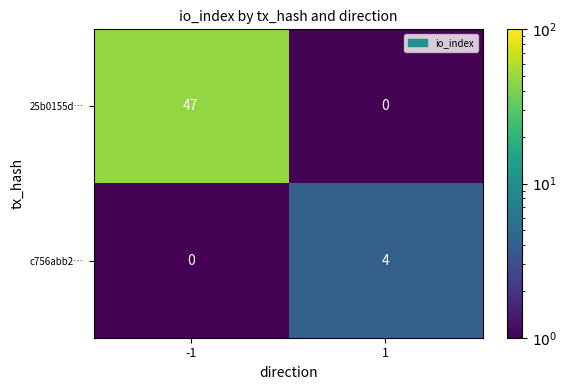

Reading left to right, what are all the values shown in this chart?

25b0155d…: 47	0
c756abb2…: 0	4